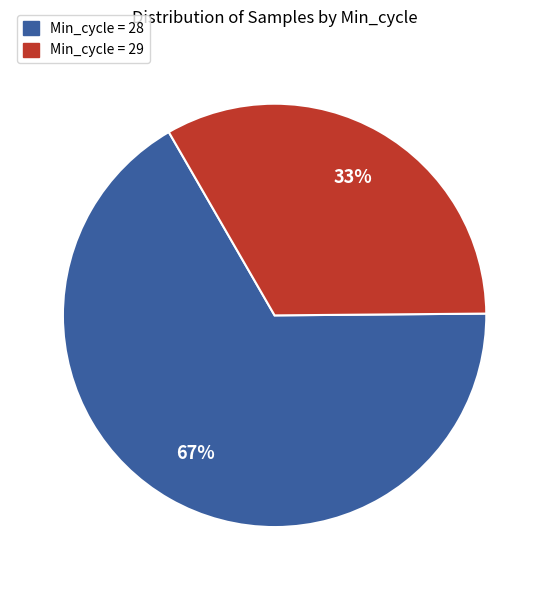

Is the sum of Min_cycle = 28 and Min_cycle = 29 greater than half?

Yes